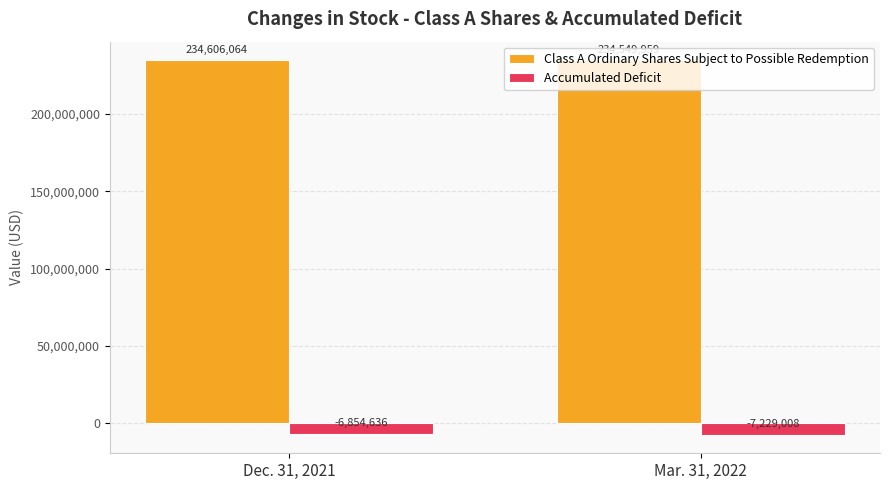

How many bars are there in total?

4